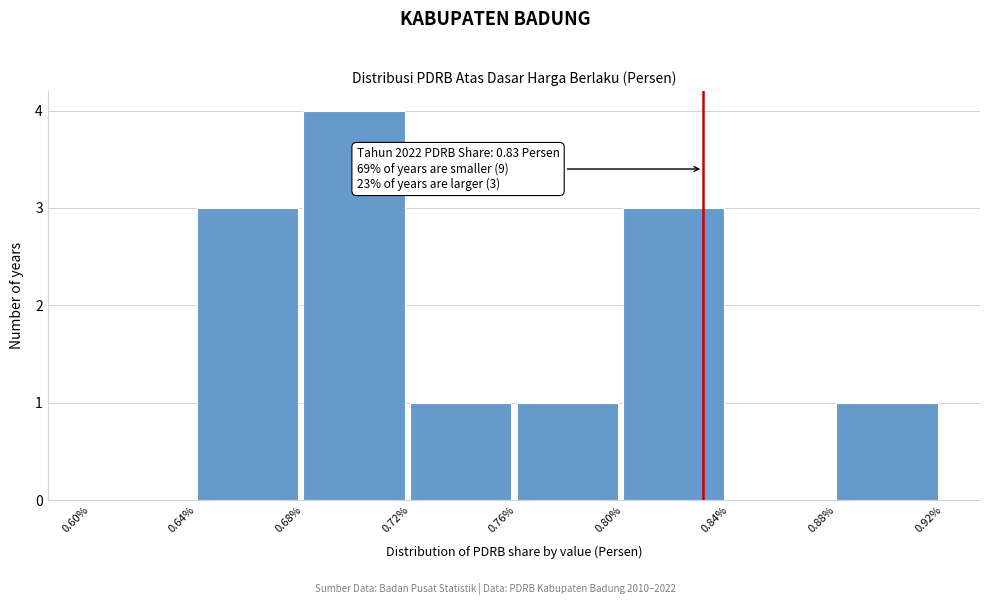

Which range on the x-axis has the tallest bar?

0.68% to 0.72%